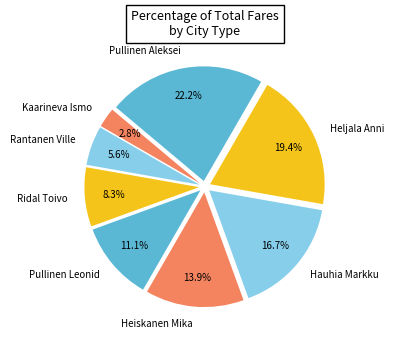

Count the number of slices in the pie.

8